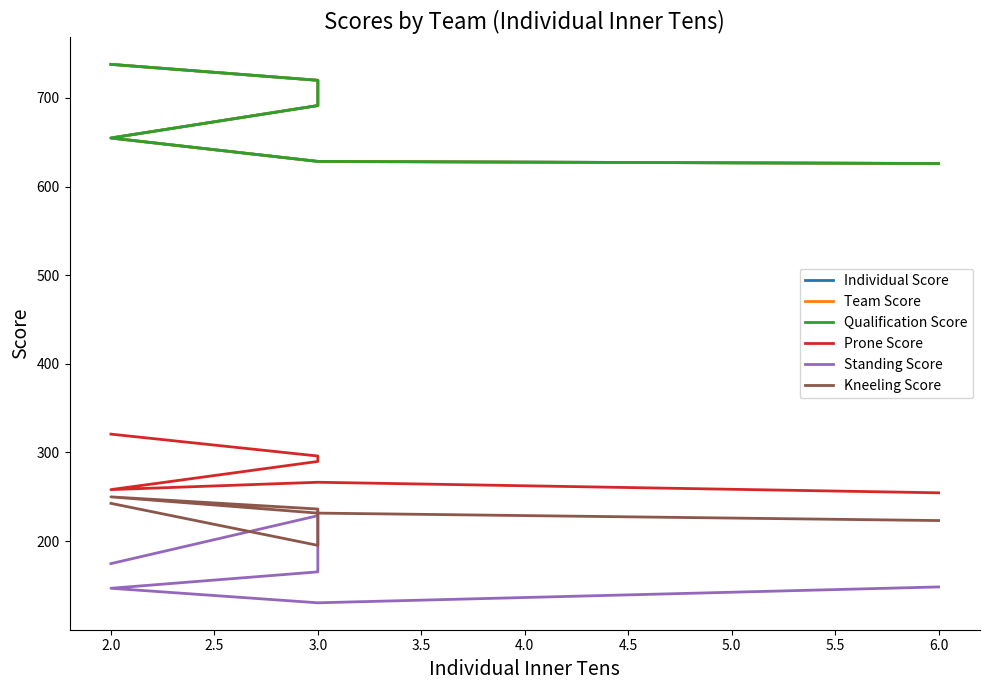

Which series changed the most between 3.0 and 6.0?

Standing Score